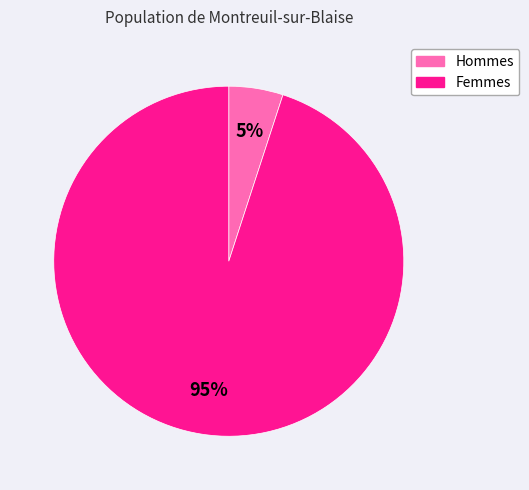

To the nearest percent, what is the difference between the largest and smallest slice percentages?

90%